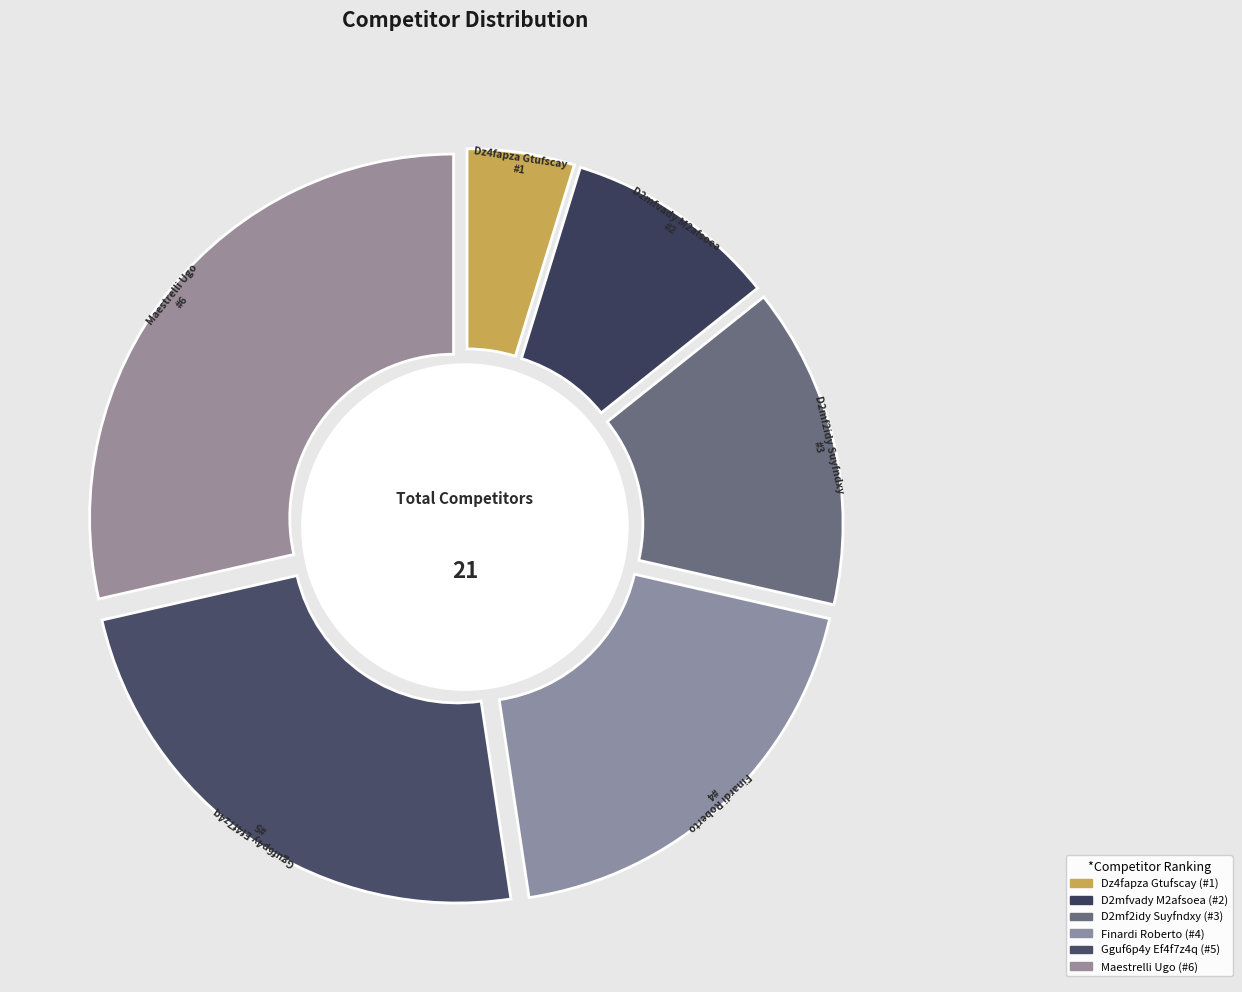

What percentage do D2mf2idy Suyfndxy and Gguf6p4y Ef4f7z4q together represent?

38.1%